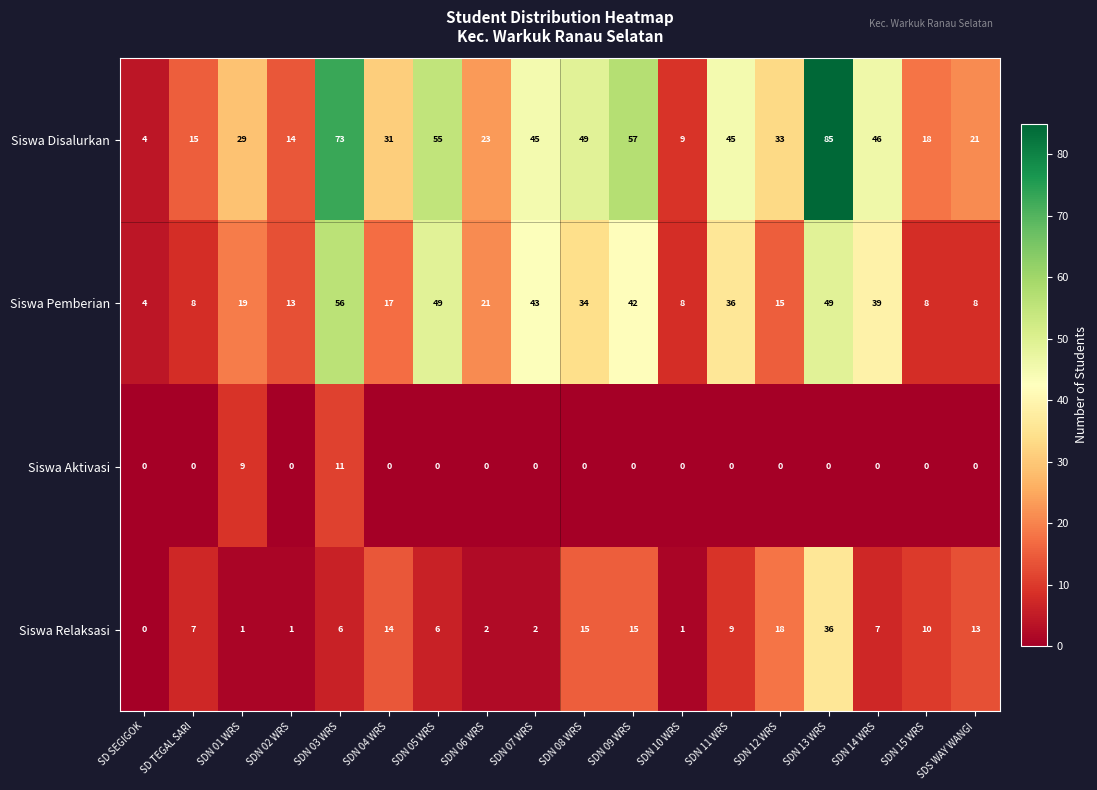

At which label does Siswa Disalurkan reach its peak?

SDN 13 WRS